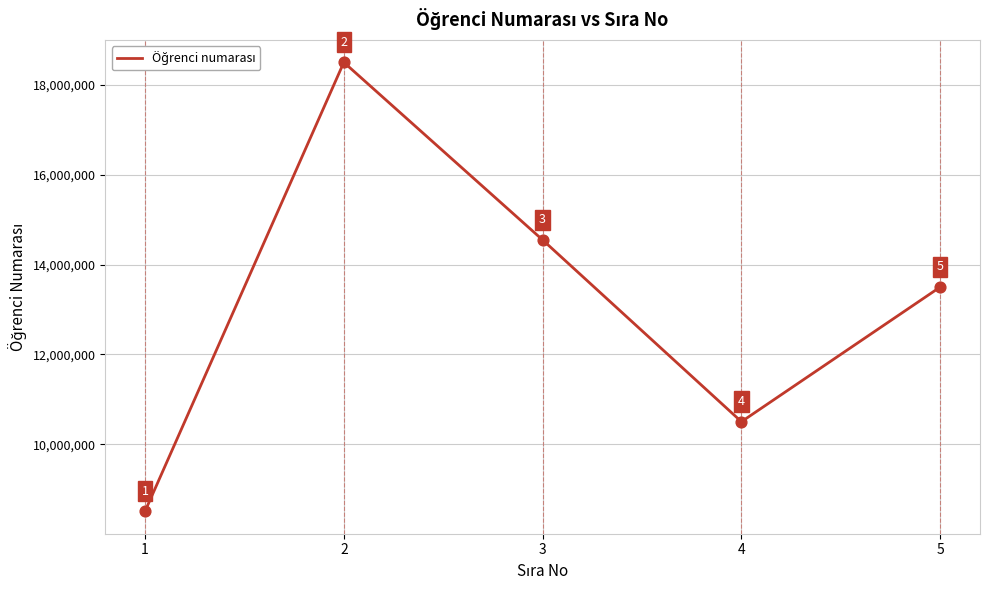

Between 3 and 5, which is larger?

3